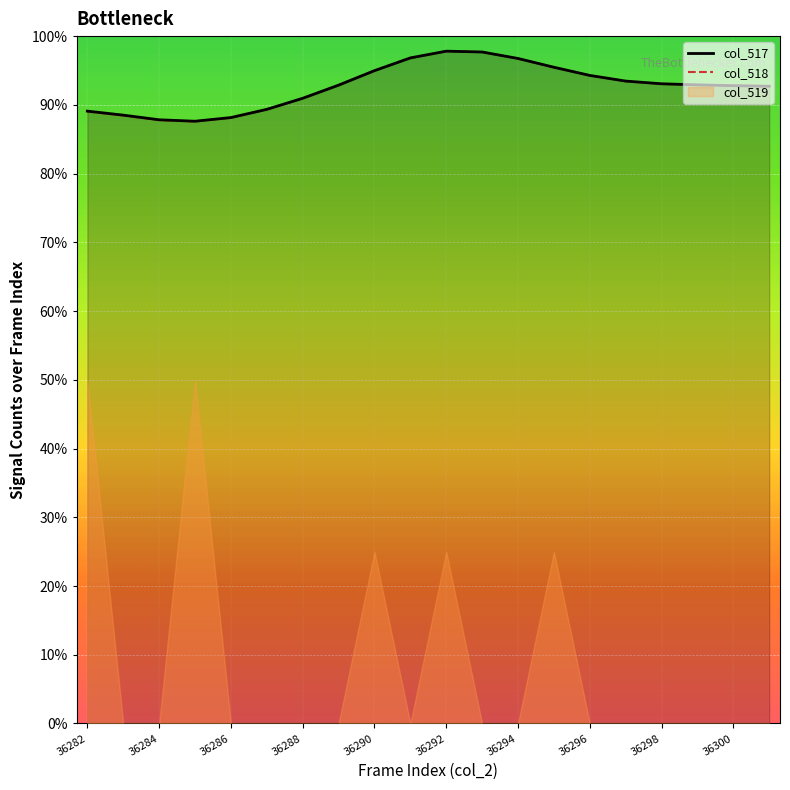

What is the sum of all col_518 values?

1852.8